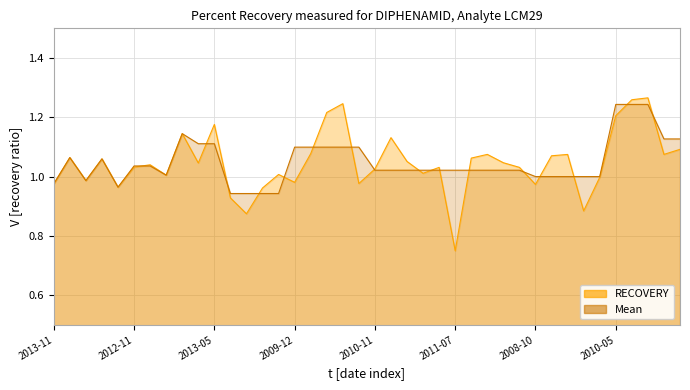

Is it true that RECOVERY equals 1.1 at 2009-04-09?

True